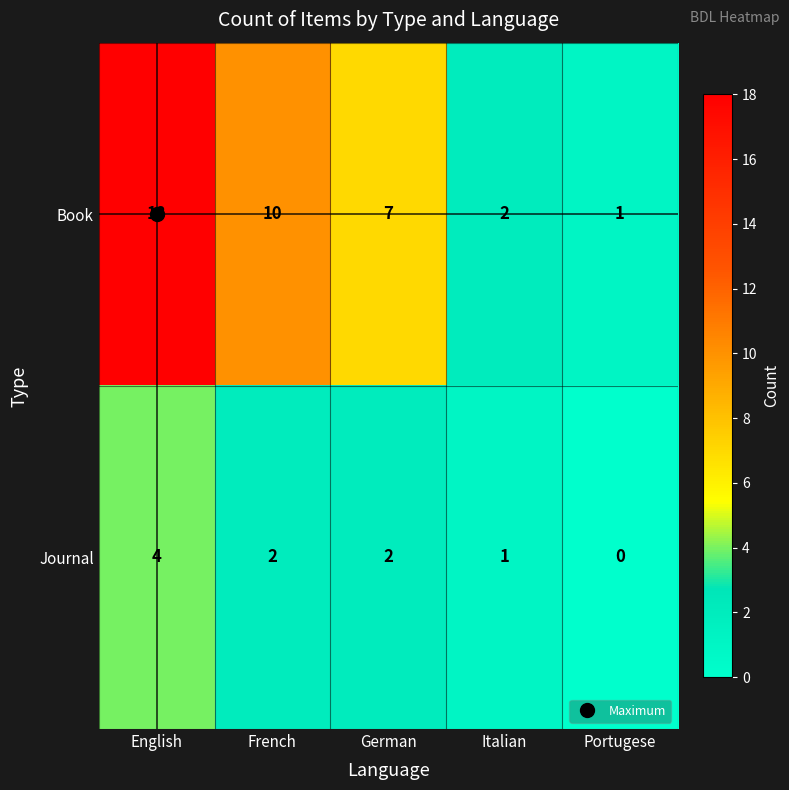

Rank the series at English from highest to lowest value.

Book, Journal